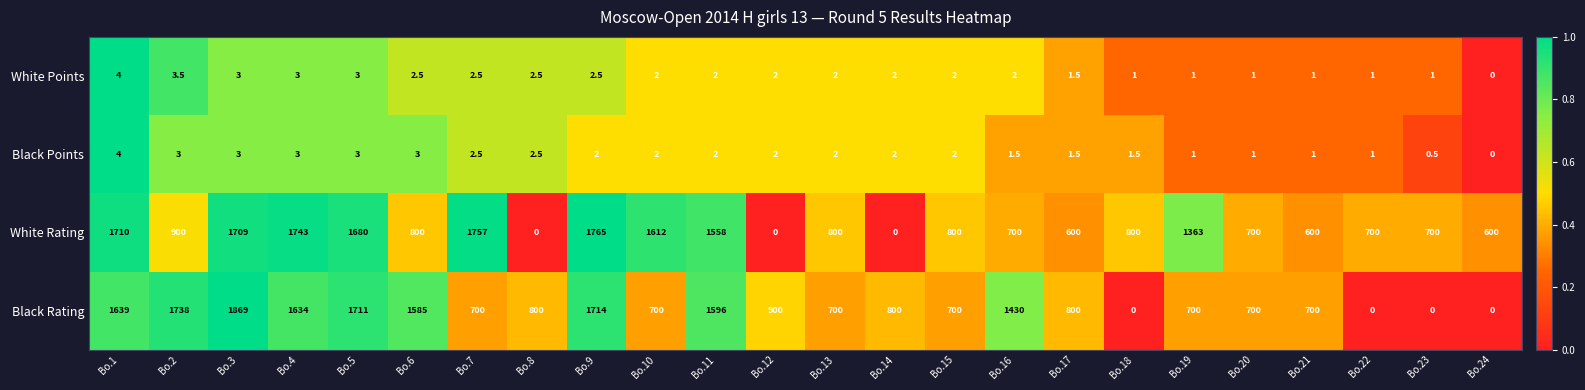

At how many categories does at least one series exceed 255?

24